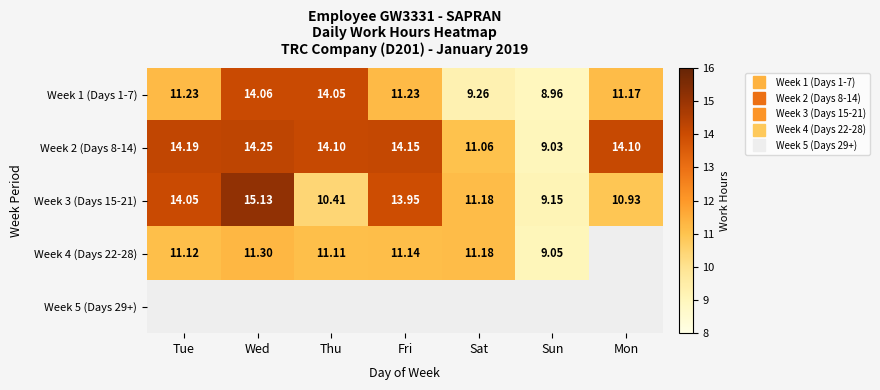

Is it true that Week 4 (Days 22-28) equals 11.1 at Tue?

True